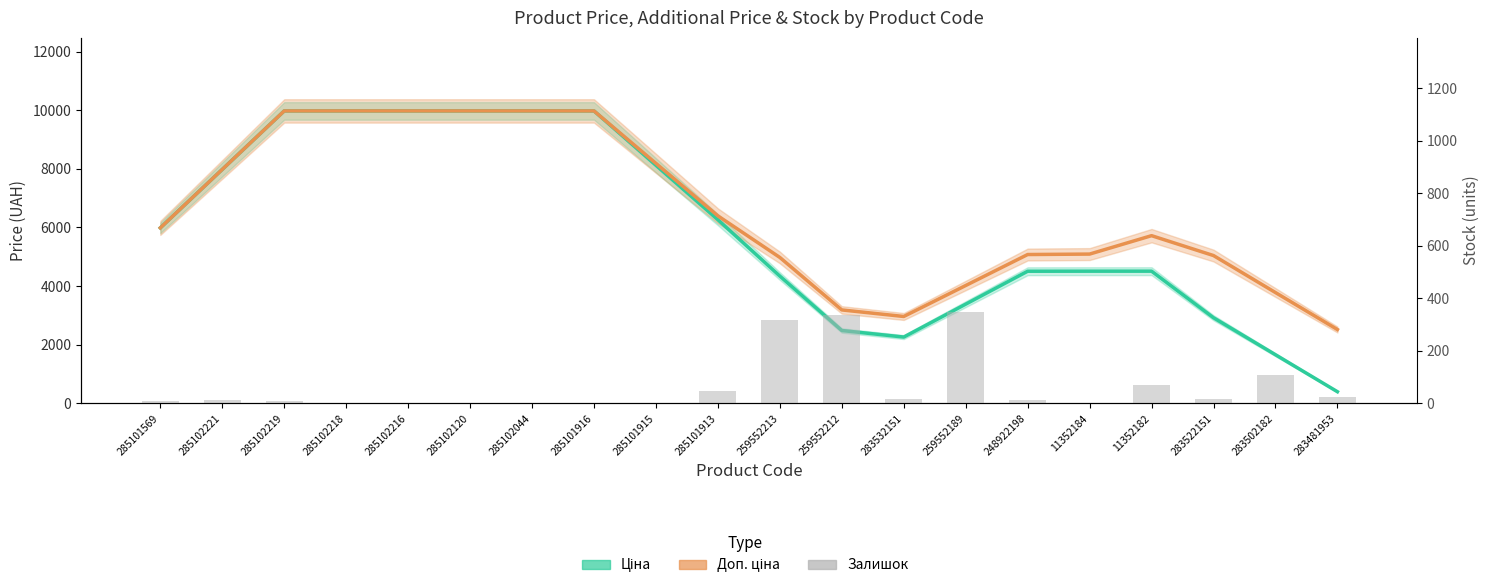

How many values in the Ціна series are below 5984?

10